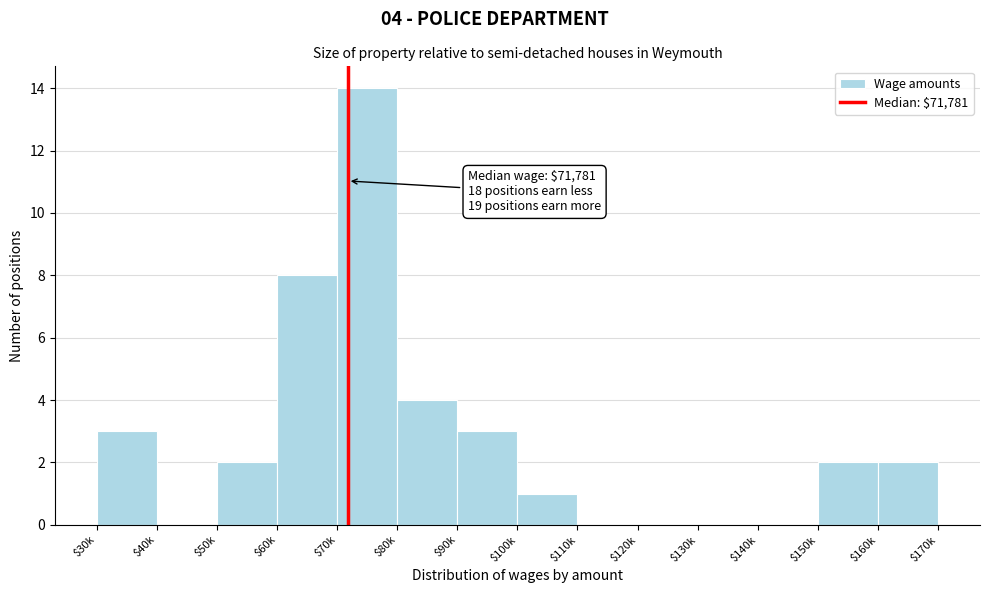

What value does the data have at $60k, to the nearest 5?

10